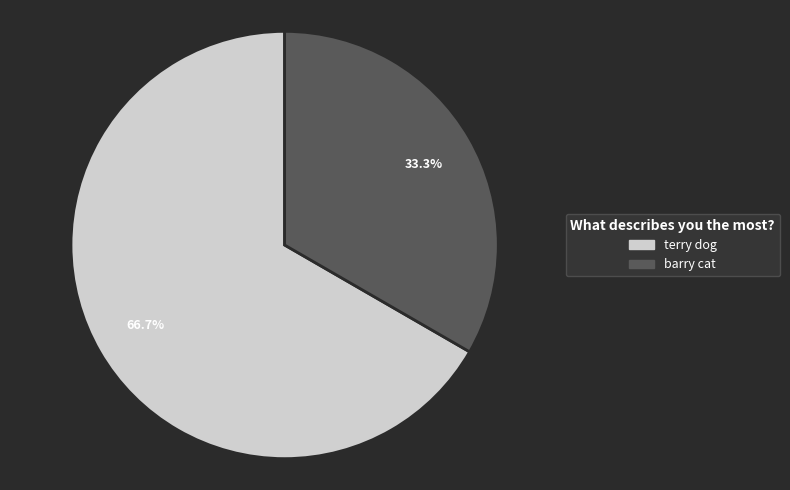

To the nearest percent, what is the average slice percentage?

50%